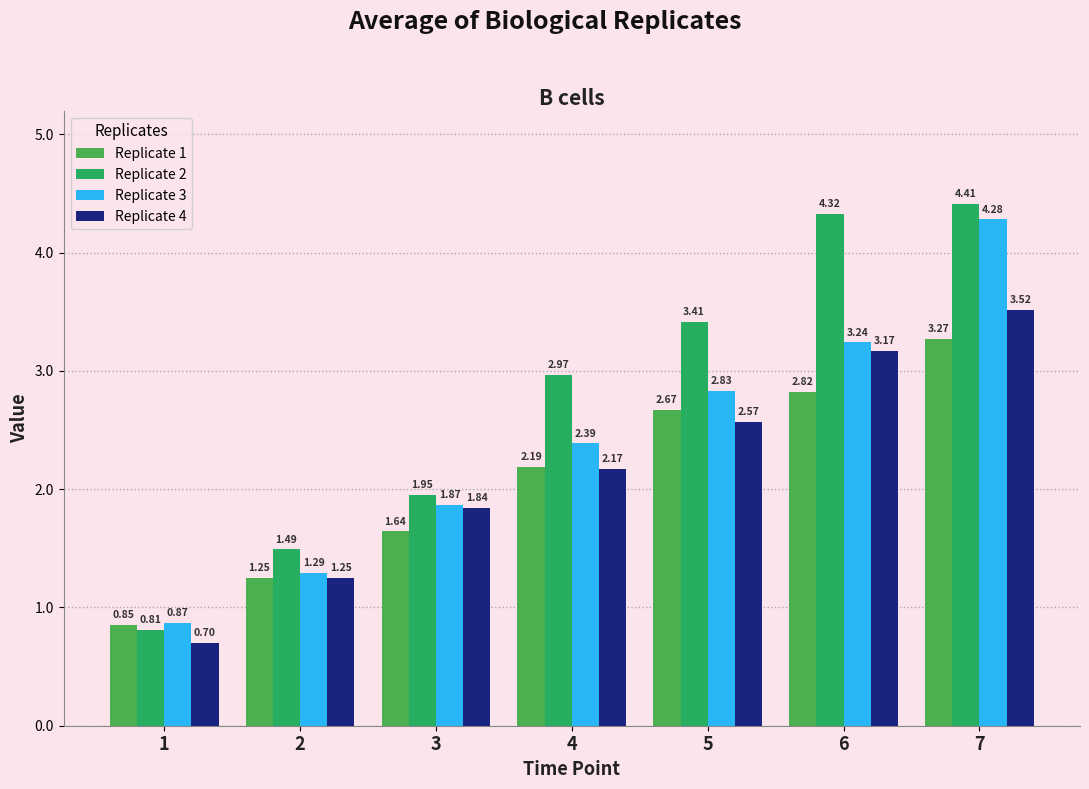

The Replicate 3 series shows 1.6 at 6. True or false?

False